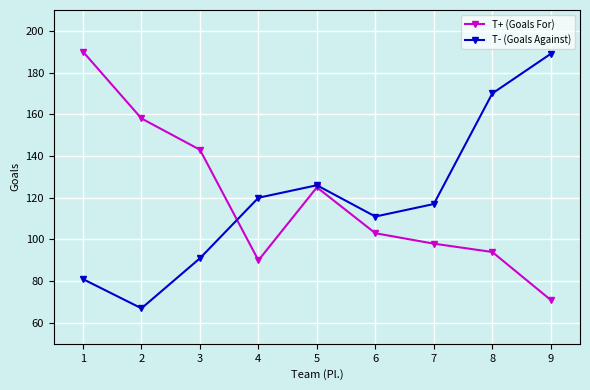

At which label does T- (Goals Against) first exceed 117?

4